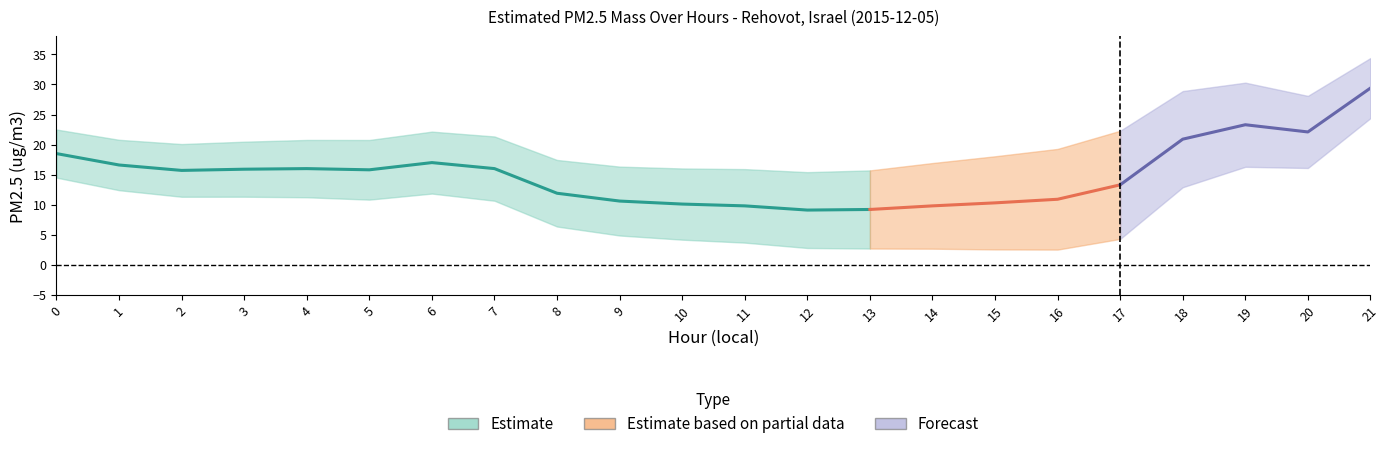

Reading right to left, what are all the values shown in this chart?

29.4	22.1	23.3	20.9	13.3	10.9	10.3	9.8	9.2	9.1	9.8	10.1	10.6	11.9	16.0	17.0	15.8	16.0	15.9	15.7	16.6	18.5